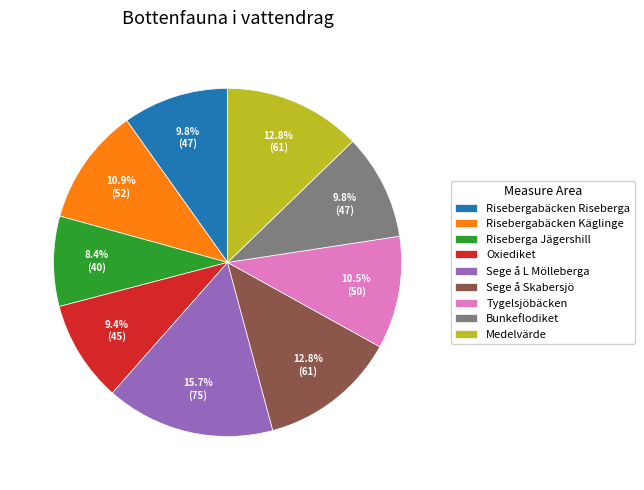

Which category has the smallest portion of the pie?

Riseberga Jägershill